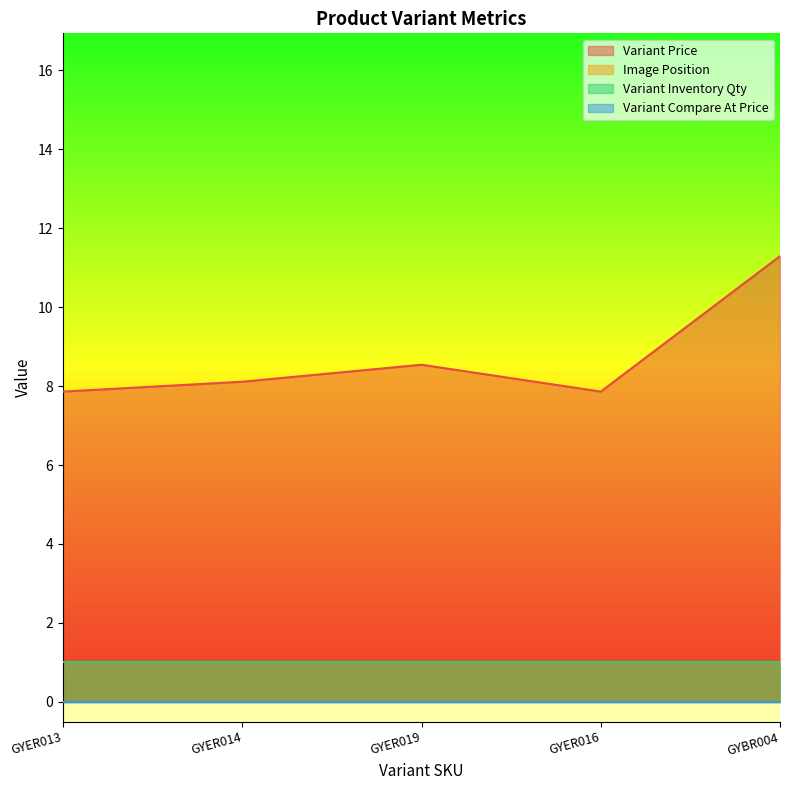

Reading left to right, extract all data points from this chart.

Variant Price: GYER013=7.9	GYER014=8.1	GYER019=8.5	GYER016=7.9	GYBR004=11.3
Image Position: GYER013=1.0	GYER014=1.0	GYER019=1.0	GYER016=1.0	GYBR004=1.0
Variant Inventory Qty: GYER013=1.0	GYER014=1.0	GYER019=1.0	GYER016=1.0	GYBR004=1.0
Variant Compare At Price: GYER013=0.0	GYER014=0.0	GYER019=0.0	GYER016=0.0	GYBR004=0.0